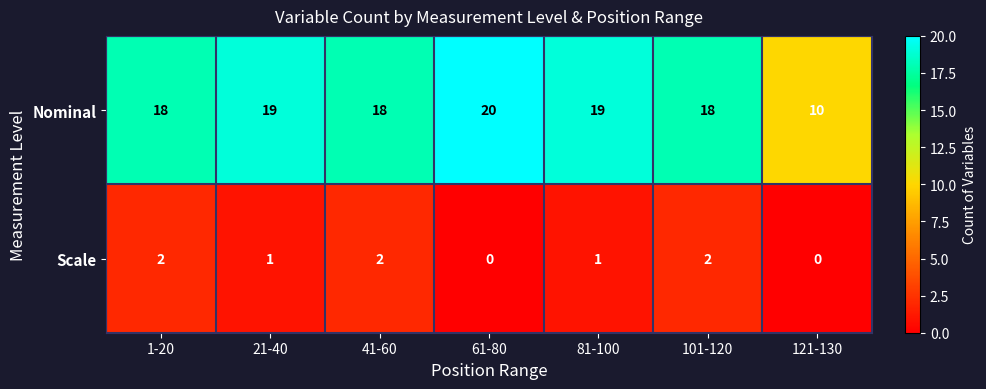

Count the Nominal values in the range 18 to 19.

5